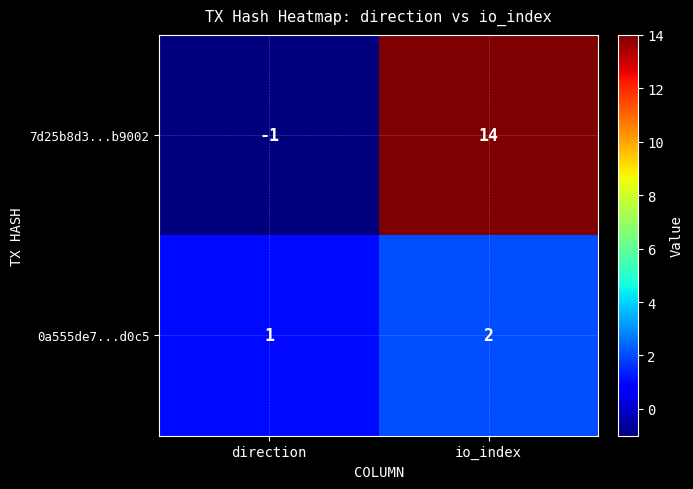

How many distinct data groups are displayed?

2